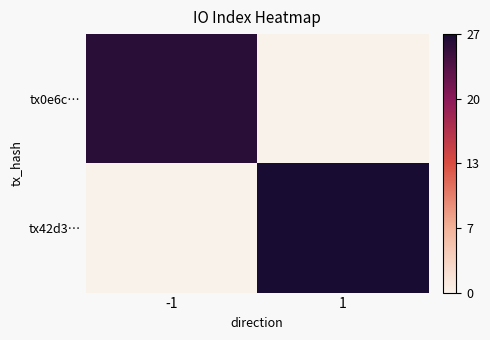

Which has a higher value, -1 or 1?

-1